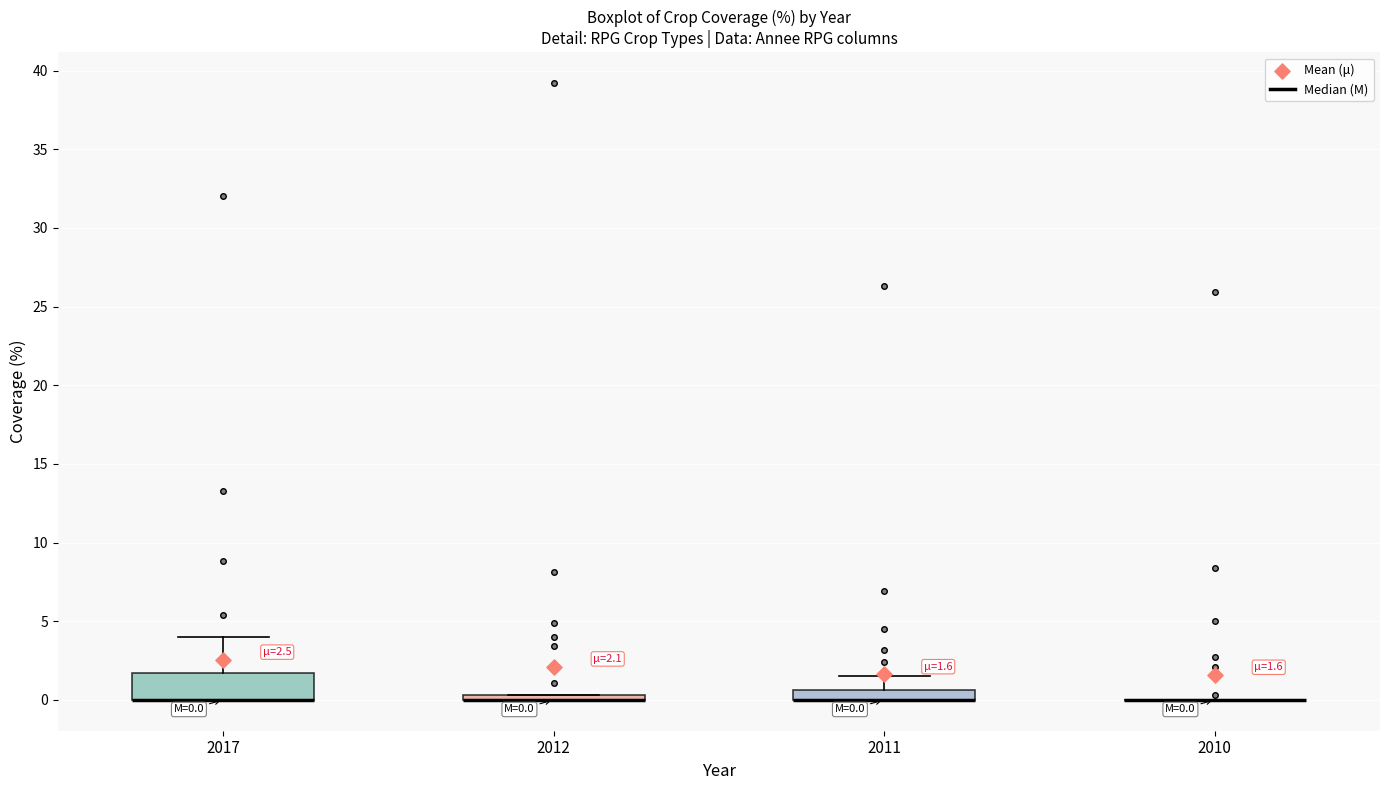

Comparing the boxes themselves (not the whiskers), which one is the tallest?

2017